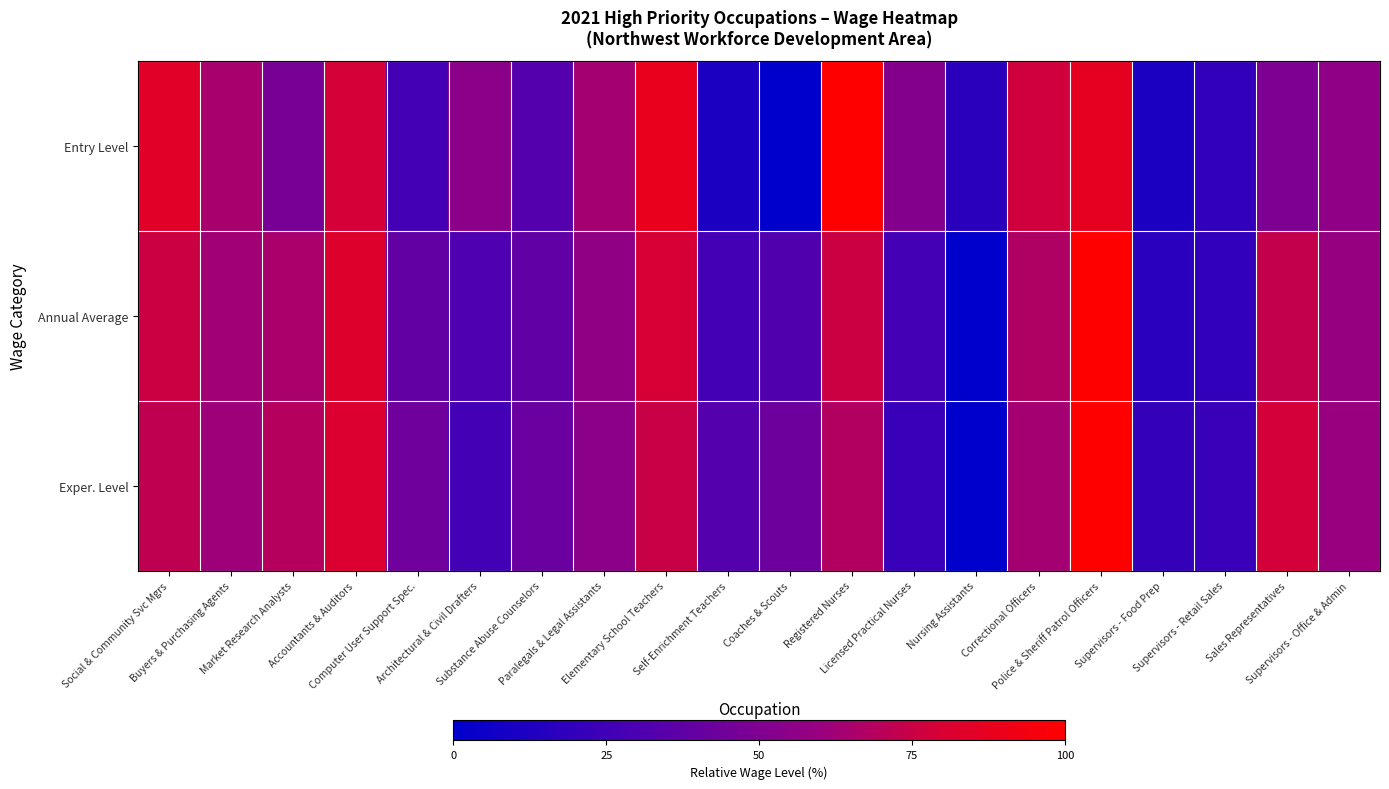

At how many categories does at least one series exceed 84?

4